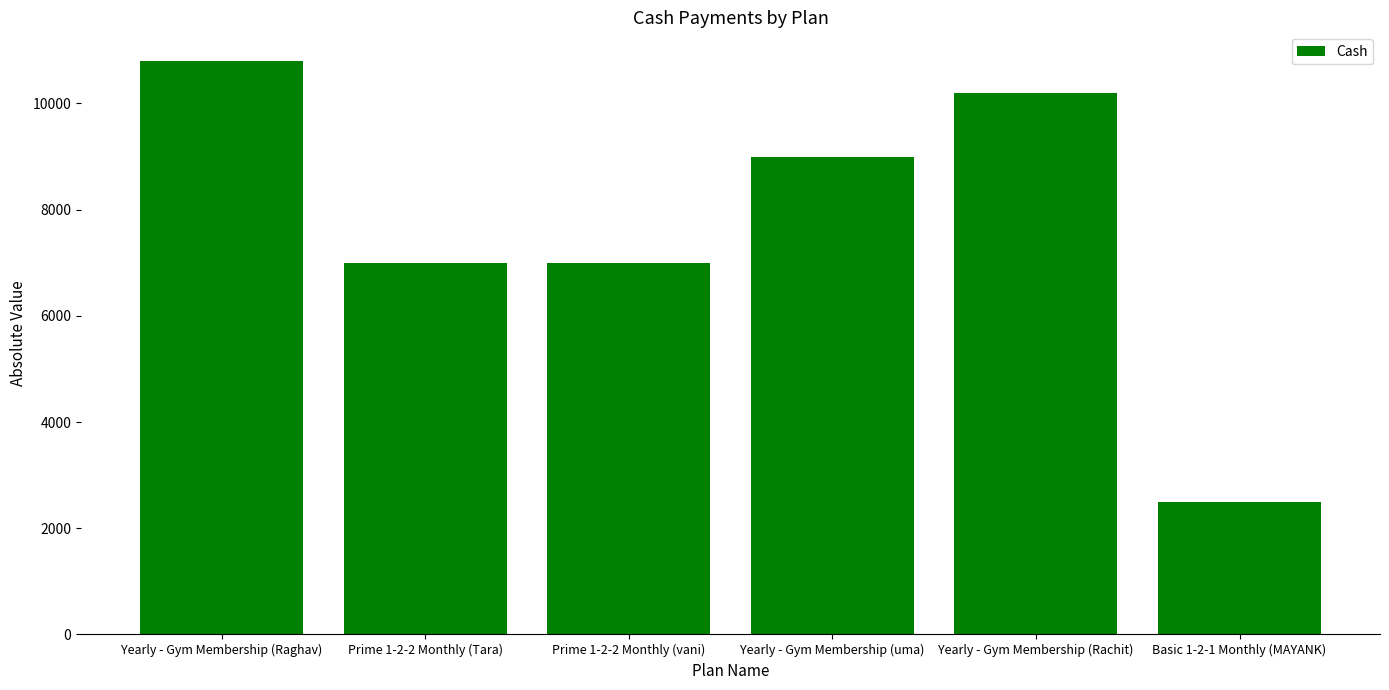

What is the sum of all values?

46500